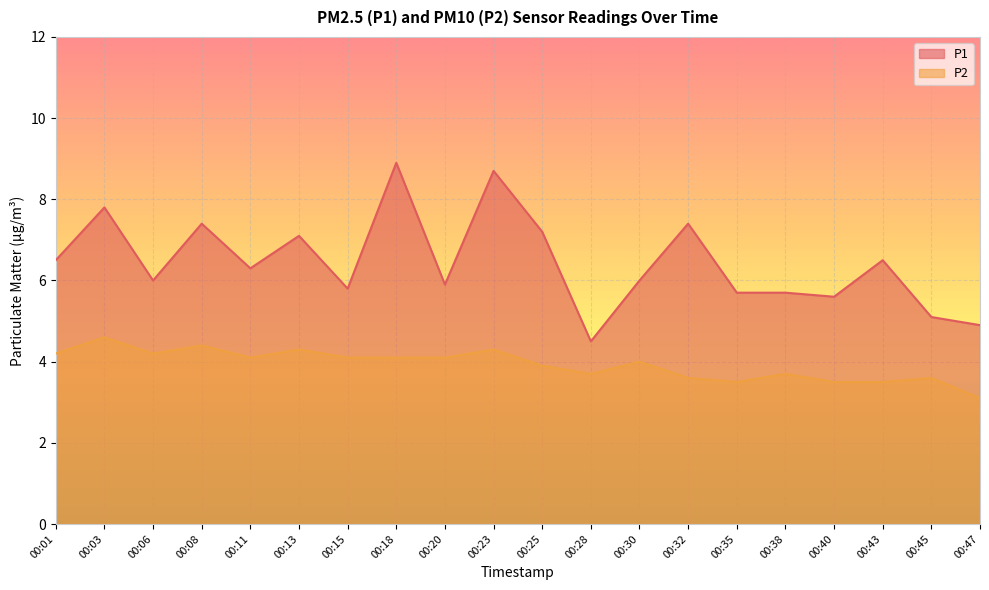

At 00:40, list the series in order from smallest to largest.

P2, P1